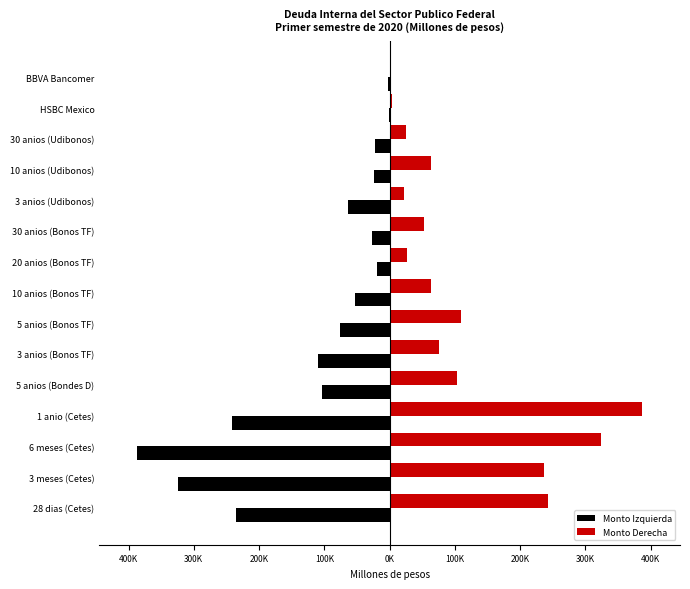

What are all the series names shown in the legend?

Monto Izquierda, Monto Derecha